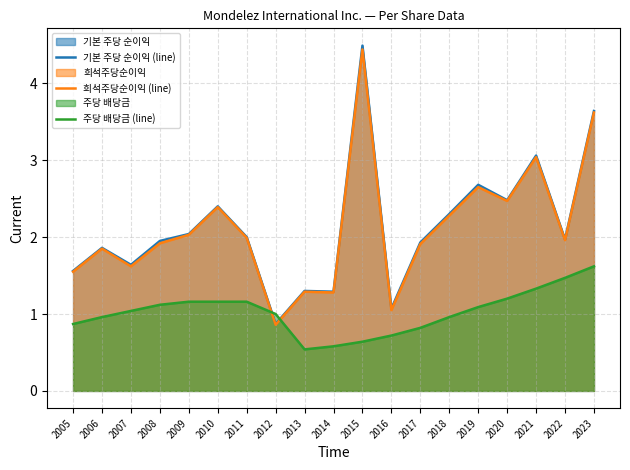

How many lines are shown in the chart?

3